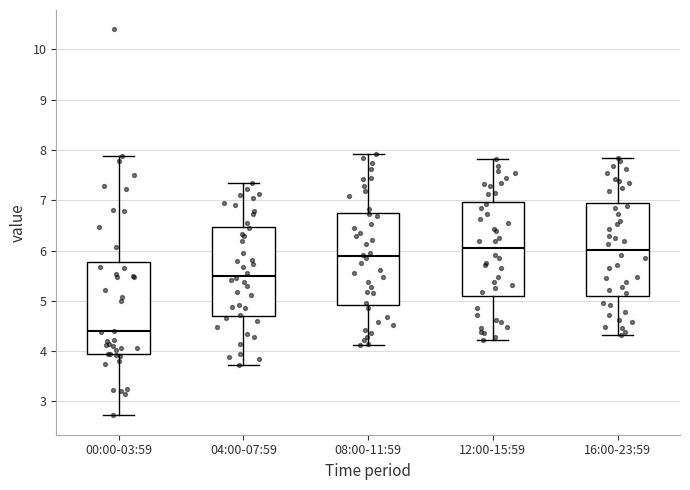

Where does the lower whisker of the box for 04:00-07:59 end on the y-axis? The values are not printed on the chart, so give them approximately, as read against the axis.

3.7